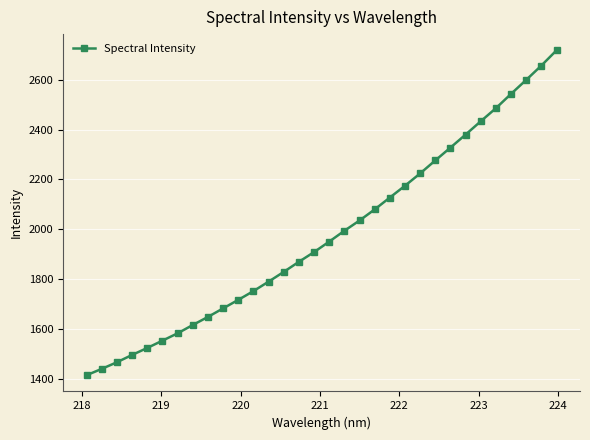

True or false: there are more than 2 points higher than both neighbors.

False